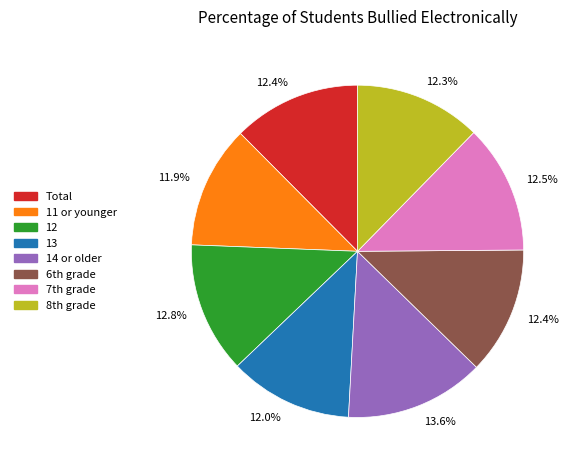

Is it true that Total is 4% of the pie?

False